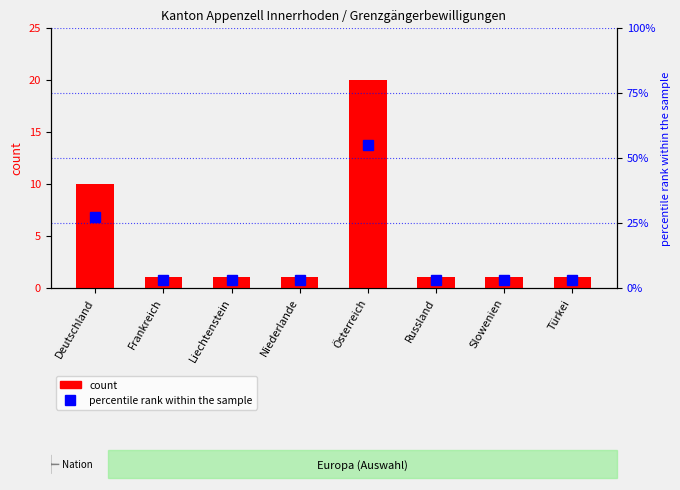

At which category is the sum across all series the highest?

Österreich